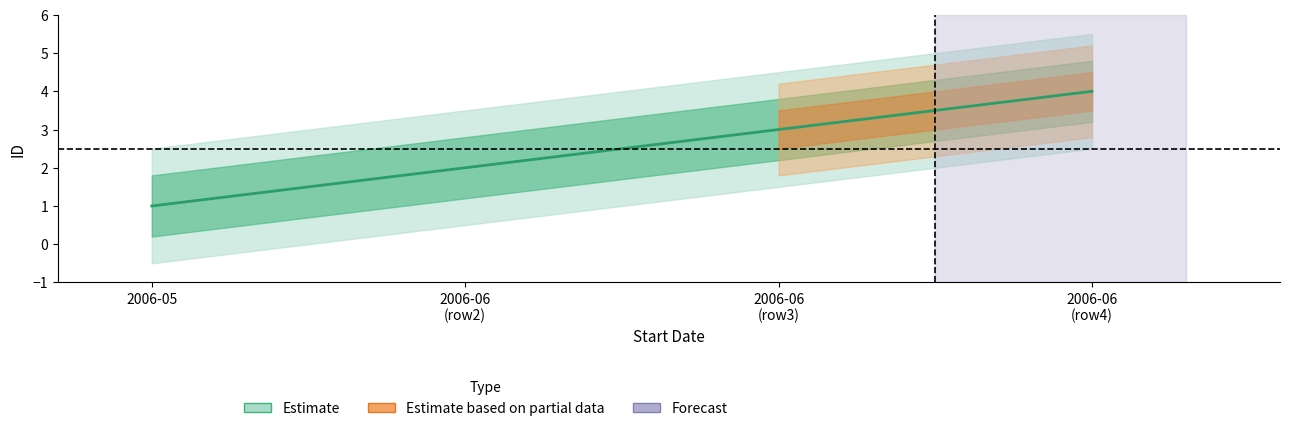

Where does the data first go above 3?

2006-06 (row4)